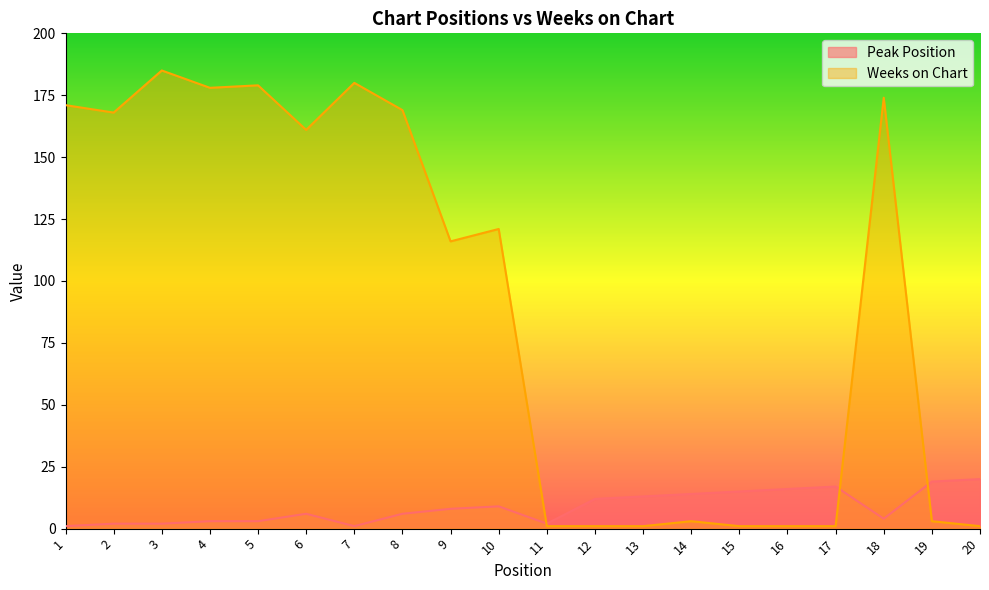

How many values in the Weeks on Chart series exceed 121?

9